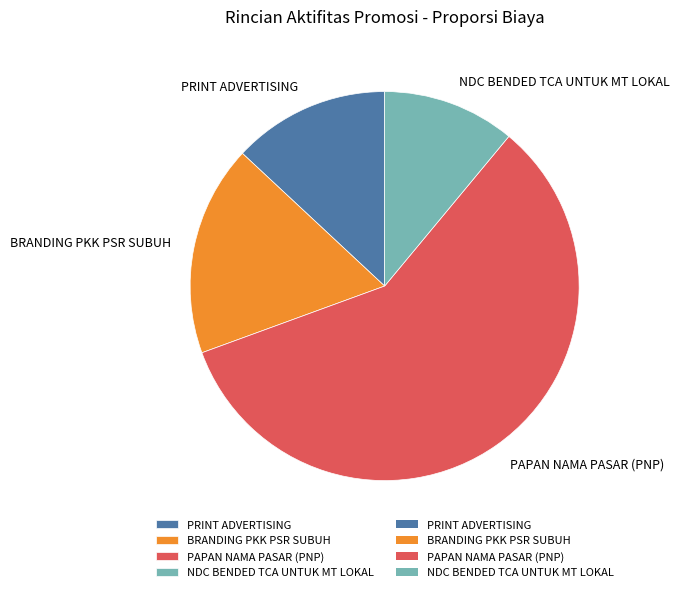

How many segments does this pie chart have?

4